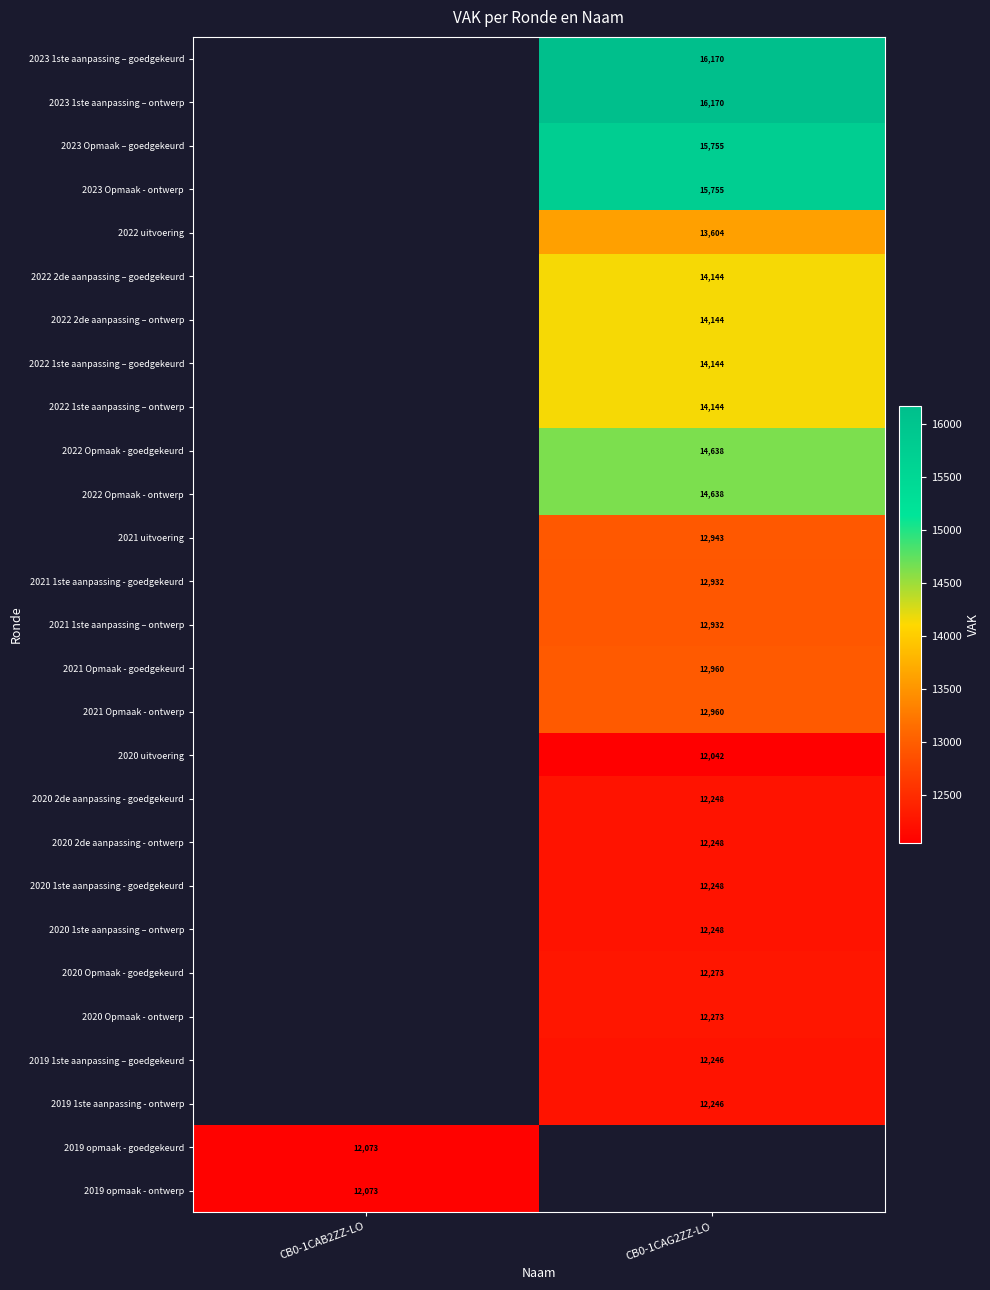

Which label corresponds to the smallest value in the chart?

CB0-1CAG2ZZ-LO